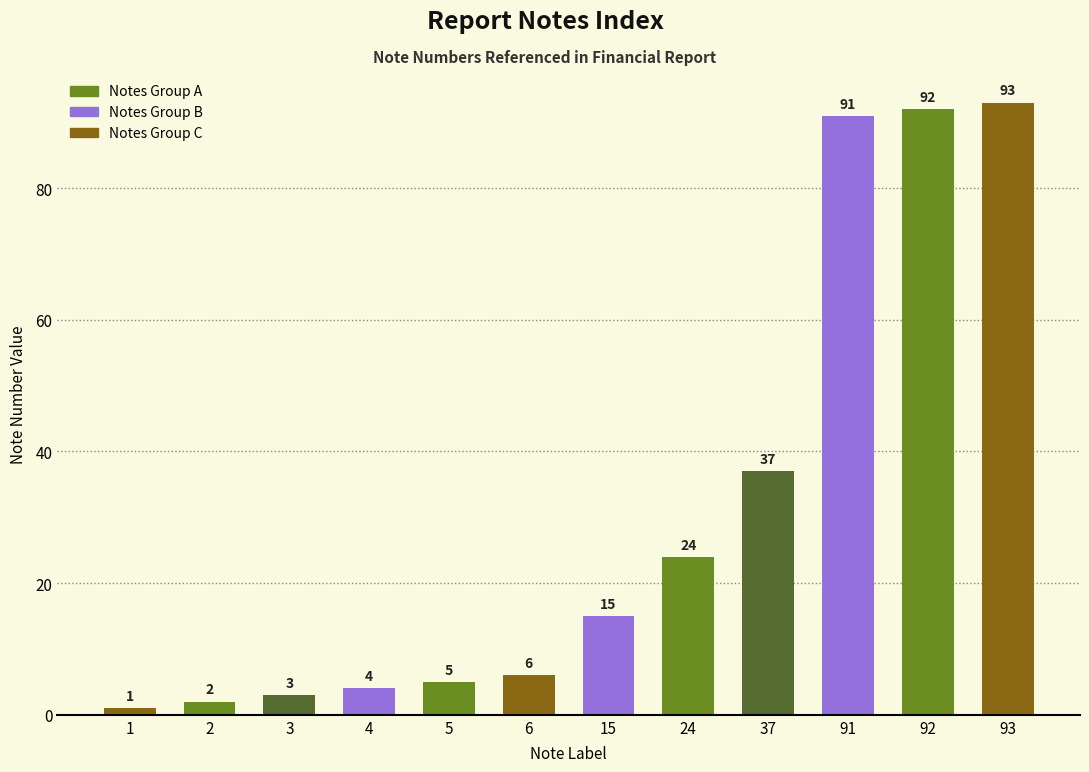

How many values are below 15?

6